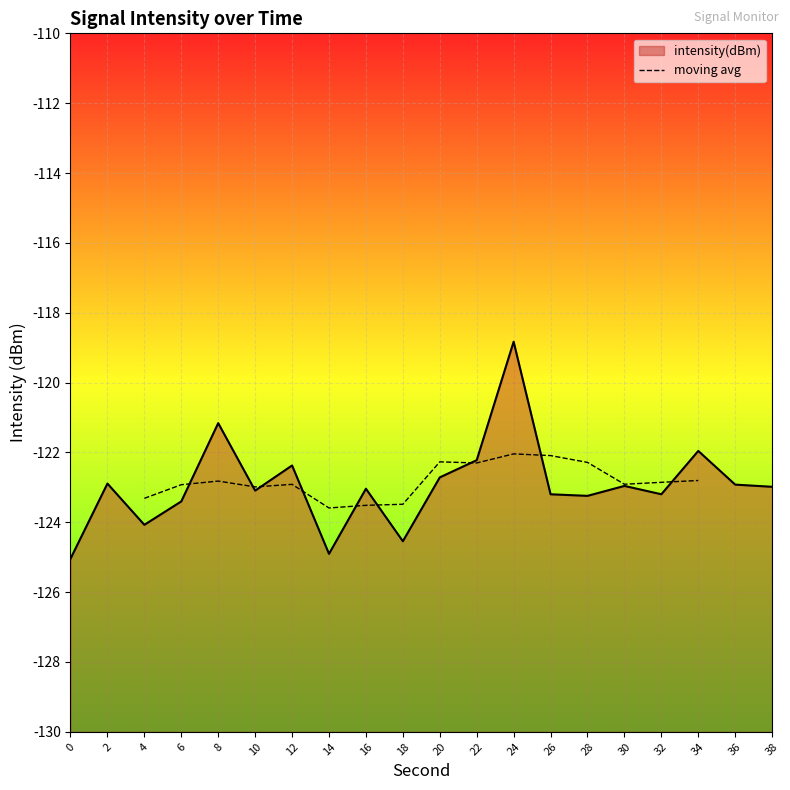

What is the minimum value for moving avg?

-123.6